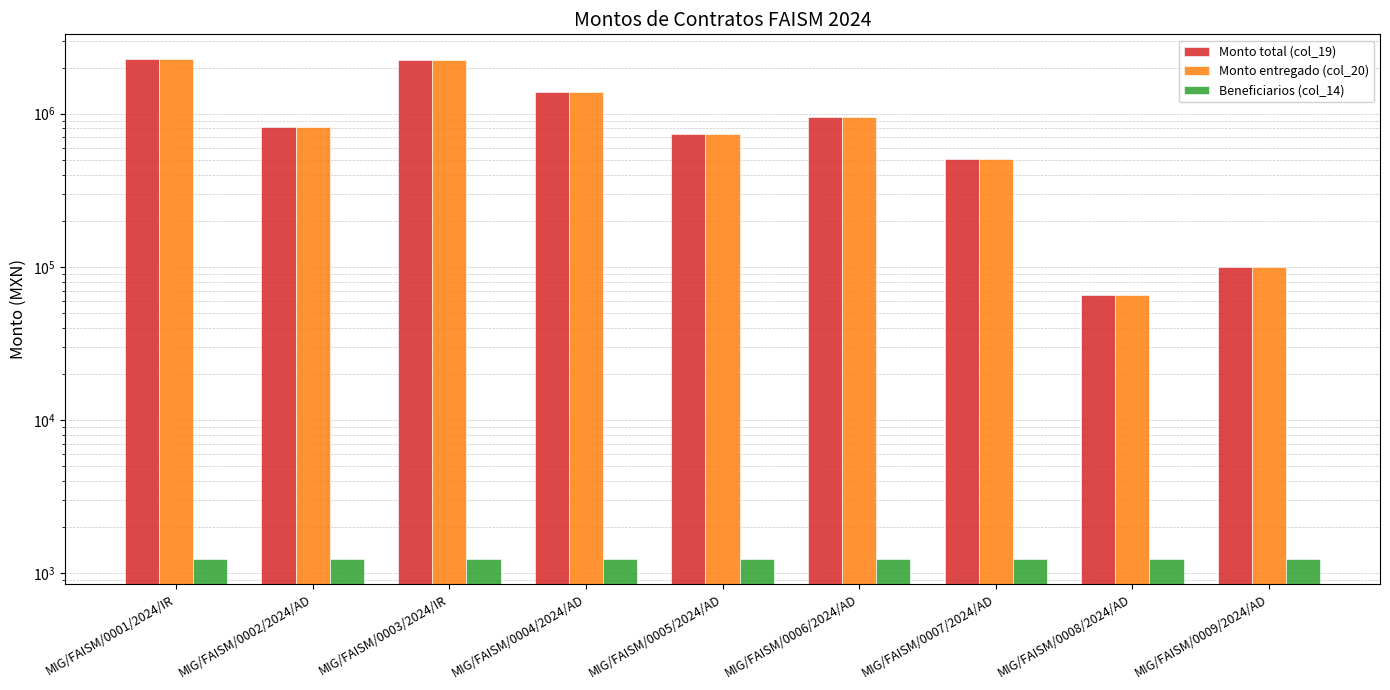

What is the greatest value displayed?

2262016.2